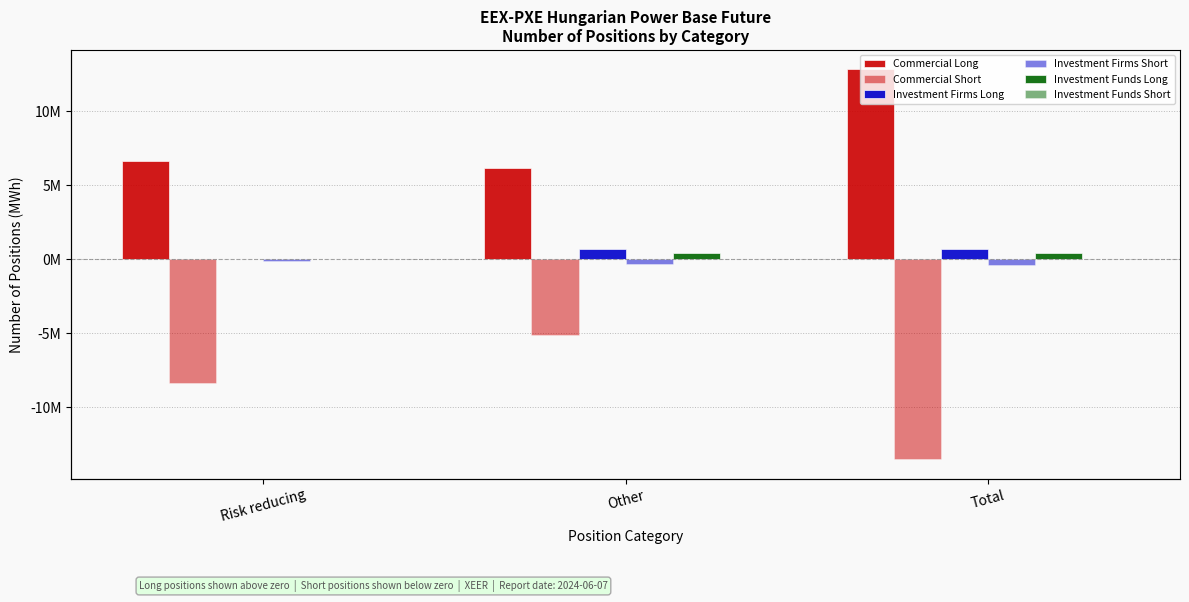

Which series has the largest range (max minus min)?

Commercial Short